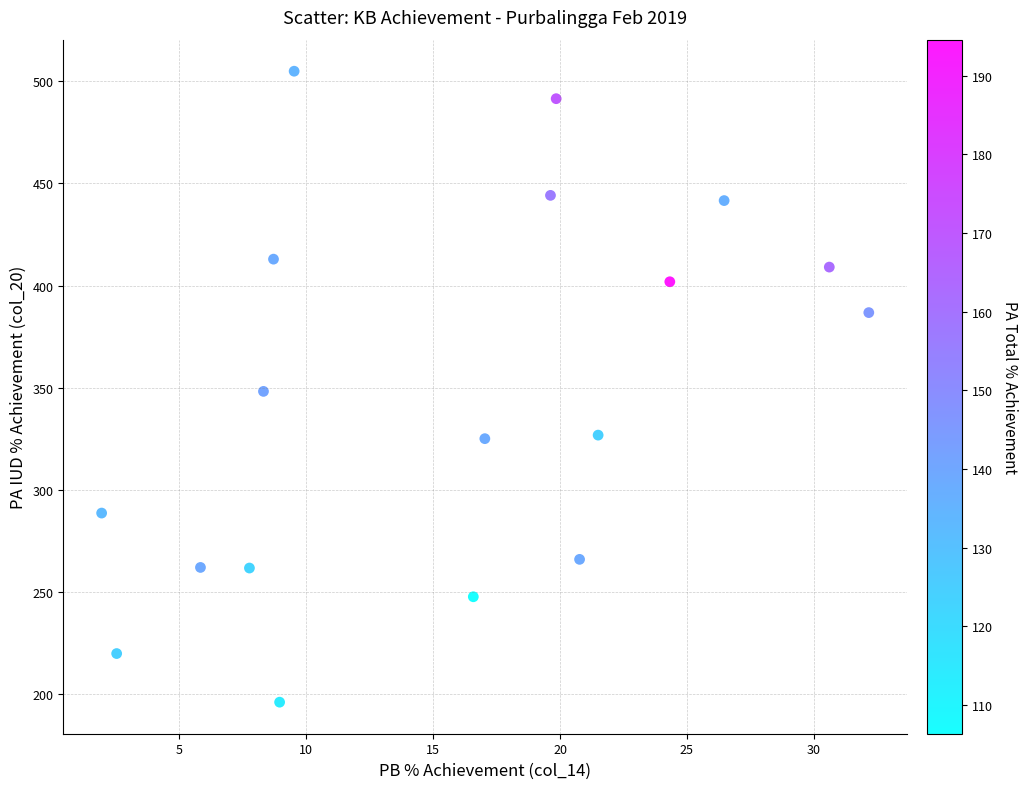

What is the range of X values (max minus min)?

30.2